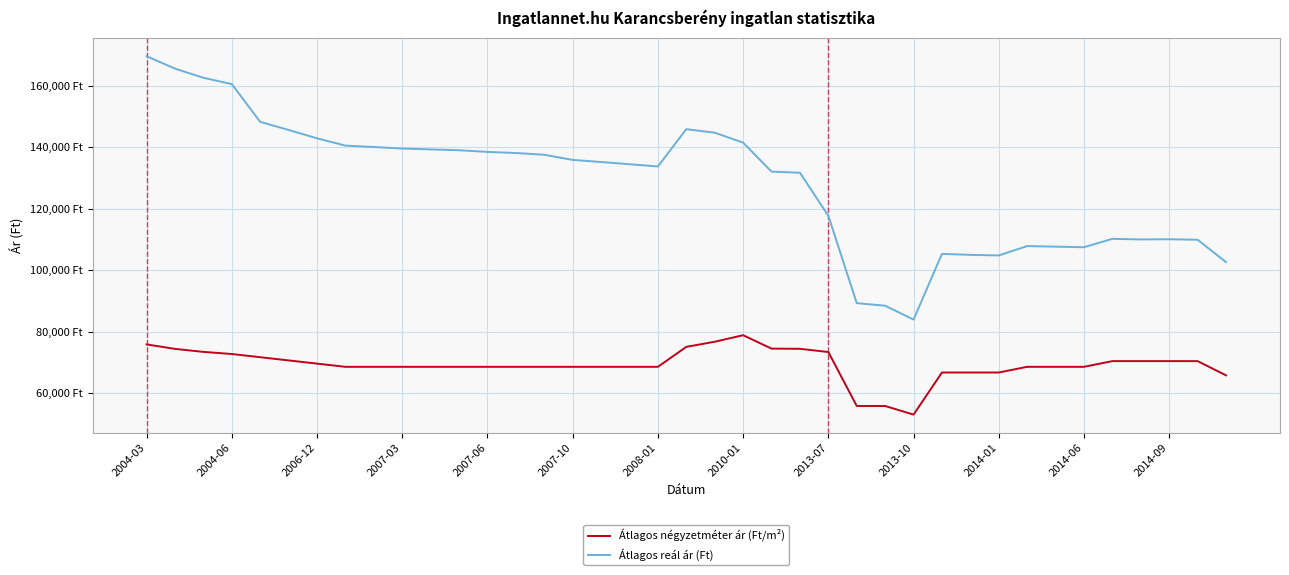

True or false: Átlagos négyzetméter ár (Ft/m²) and Átlagos reál ár (Ft) cross at least once.

False